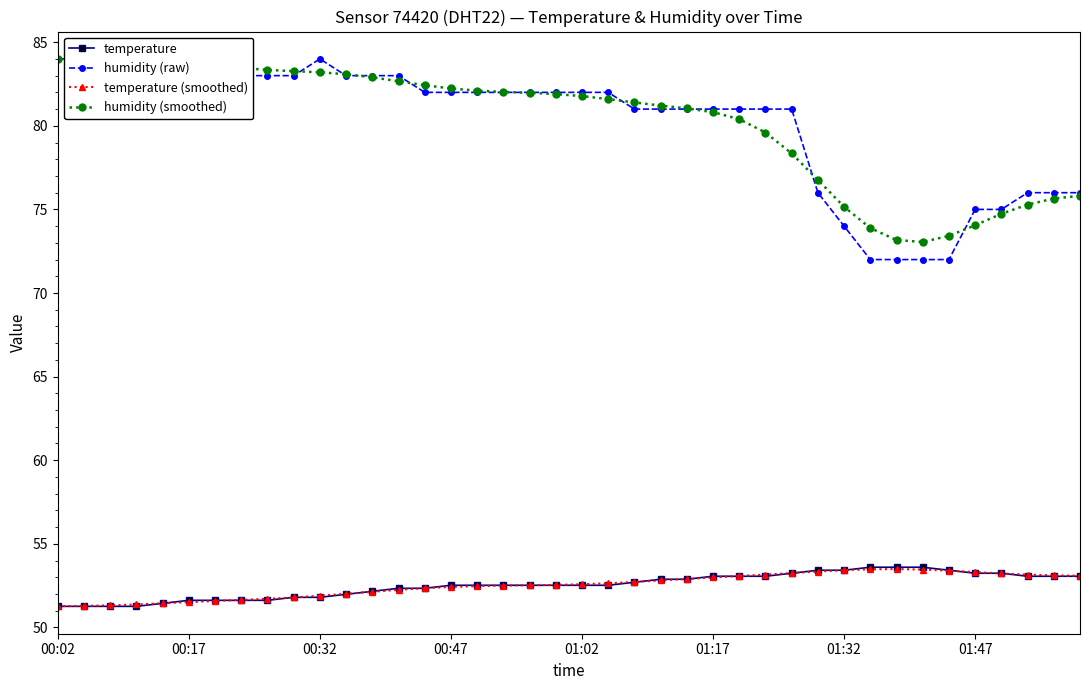

Which series has the widest spread of values?

humidity (raw)